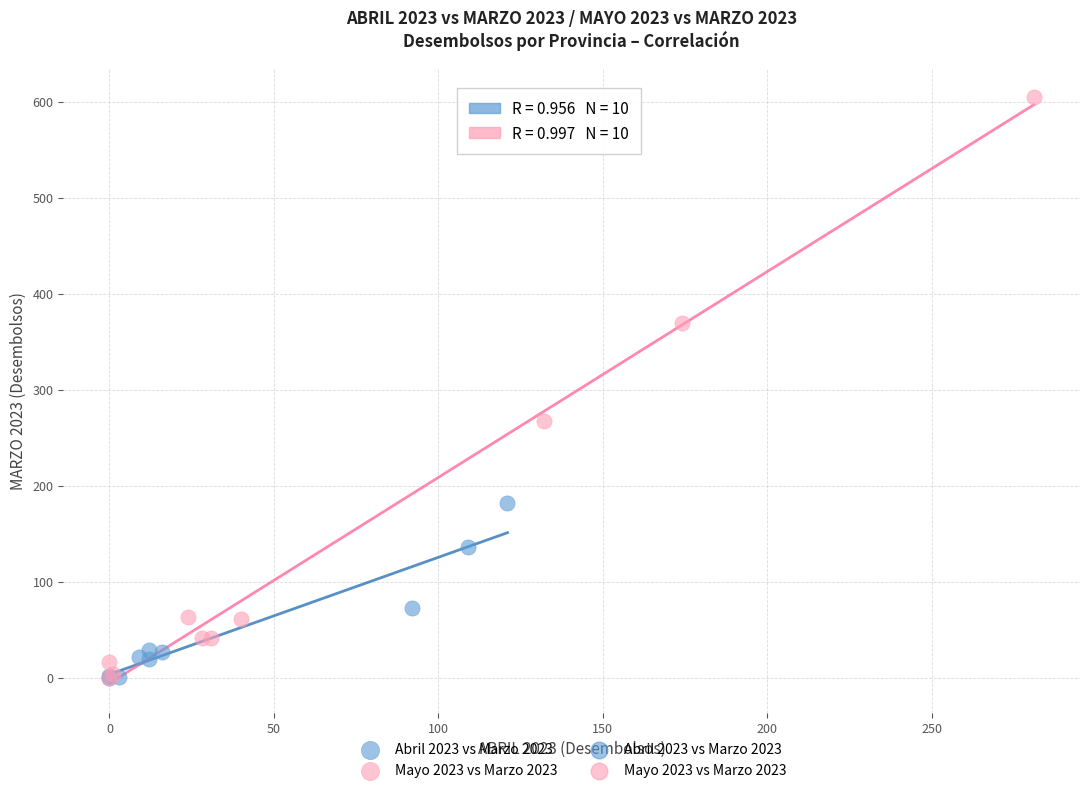

Which series reaches the maximum Y coordinate?

Mayo 2023 vs Marzo 2023